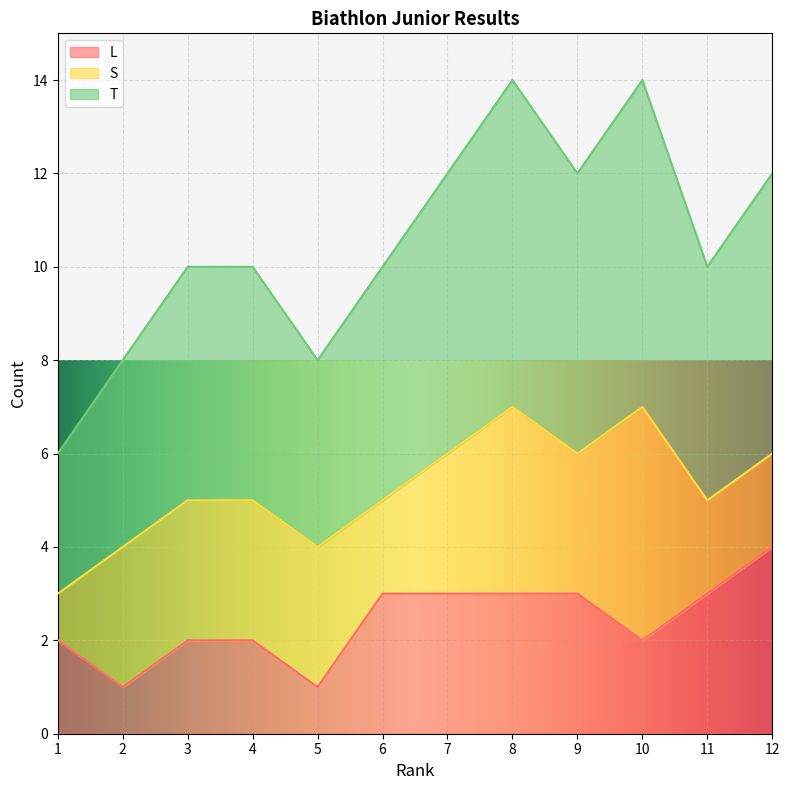

What is the total value across all series at 9?

12